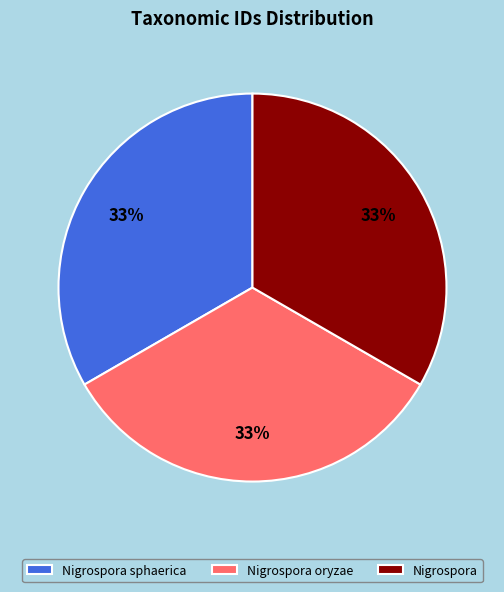

The Nigrospora sphaerica slice represents 43% of the pie. True or false?

False